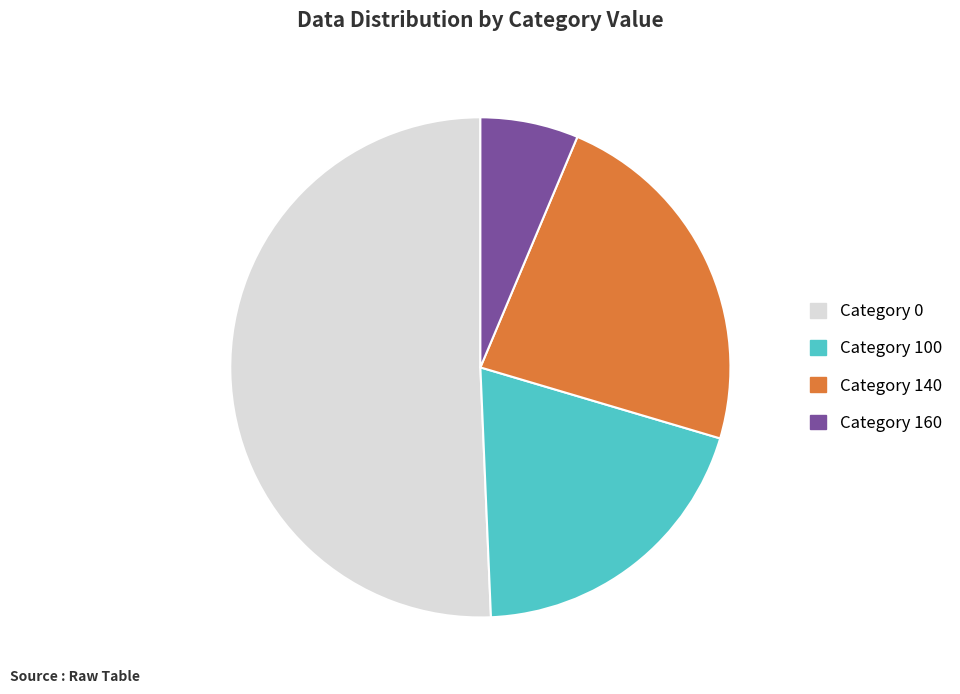

Does any single category account for the majority?

Yes